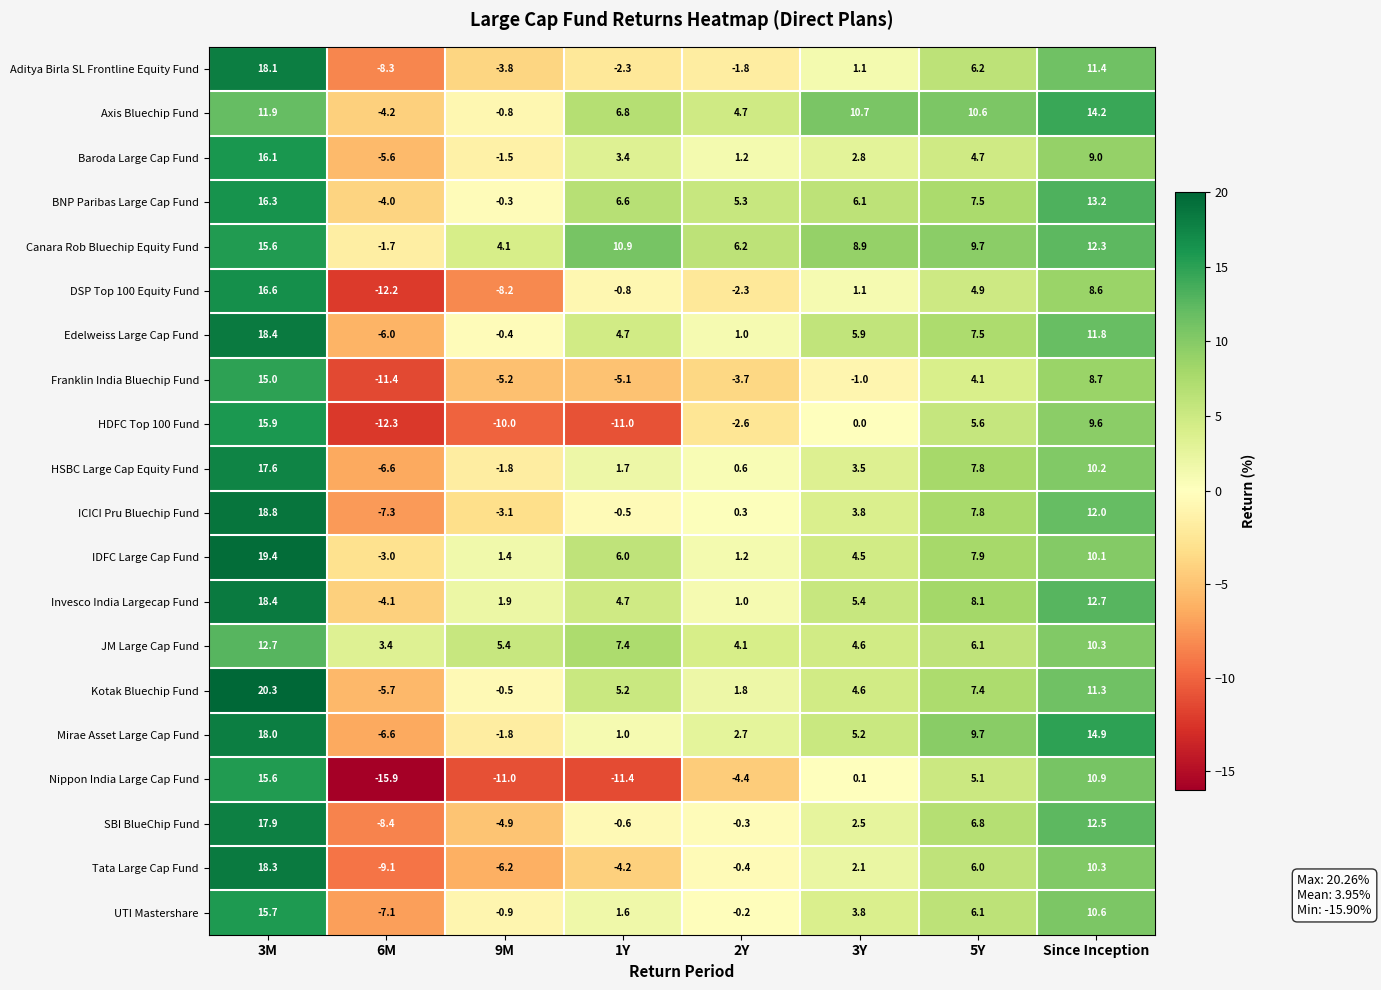

Which category has the highest value across all series?

3M